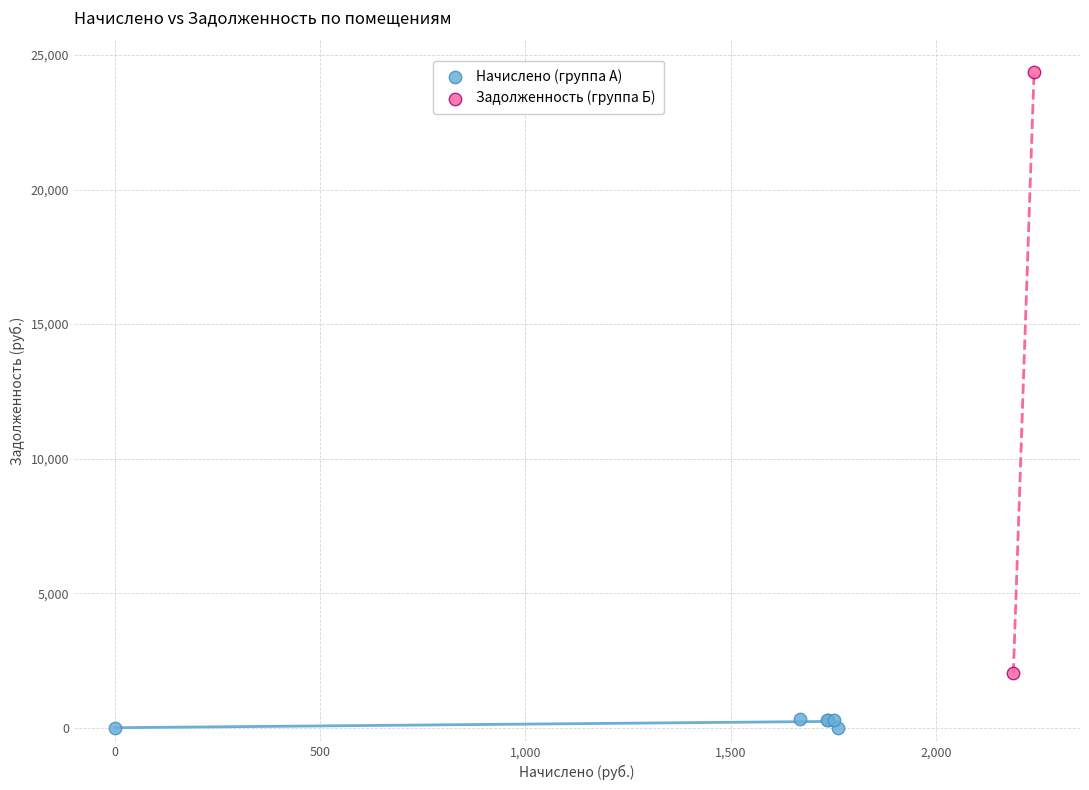

Which series reaches the minimum Y coordinate?

Начислено (группа А)